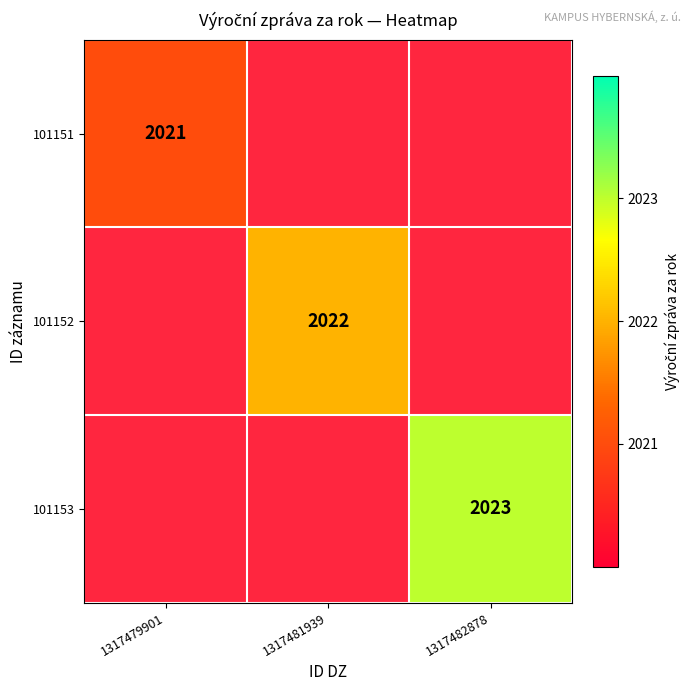

List the series in order of their overall mean, highest first.

101151, 101152, 101153